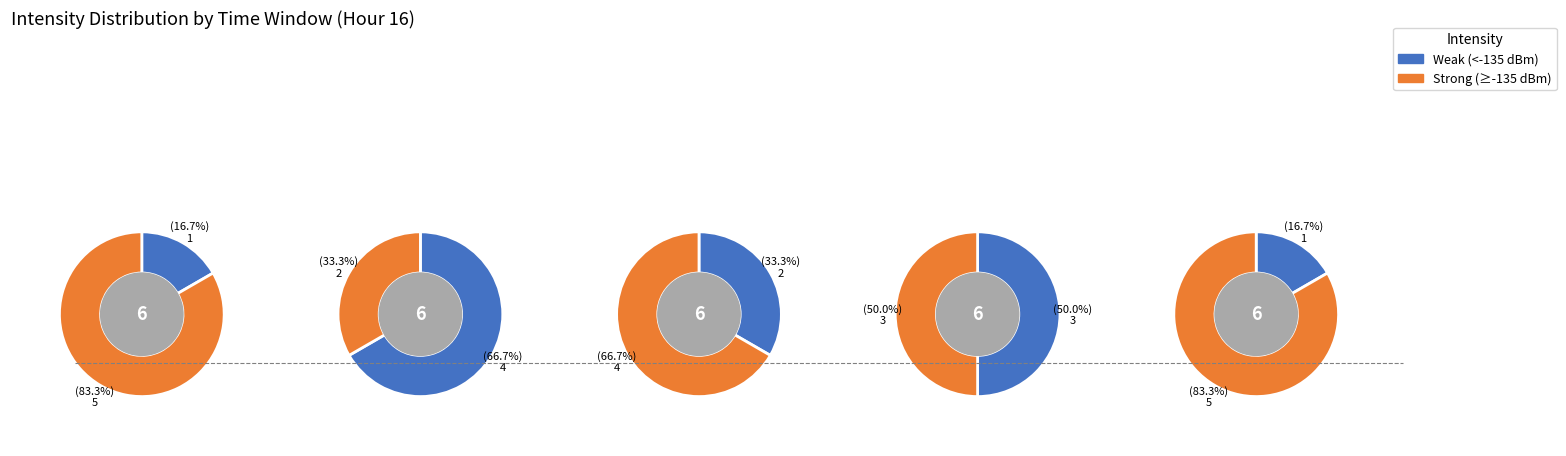

True or false: 4 accounts for 30% of the total.

False